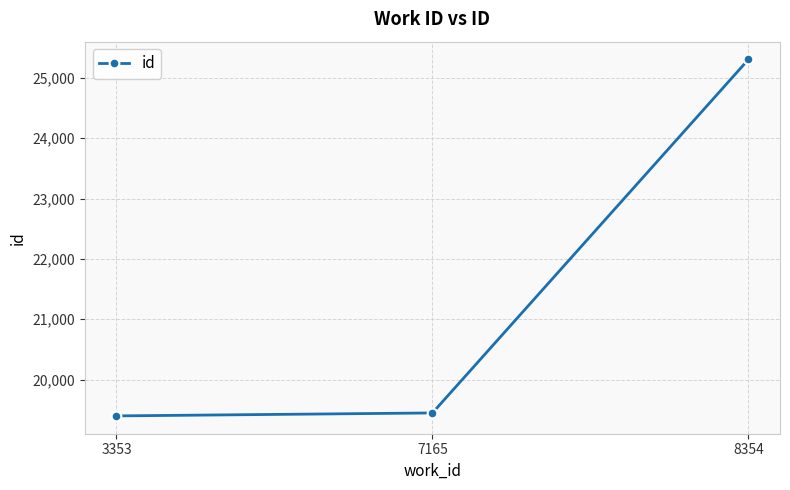

What is the value of the 2nd point from the left?

19446